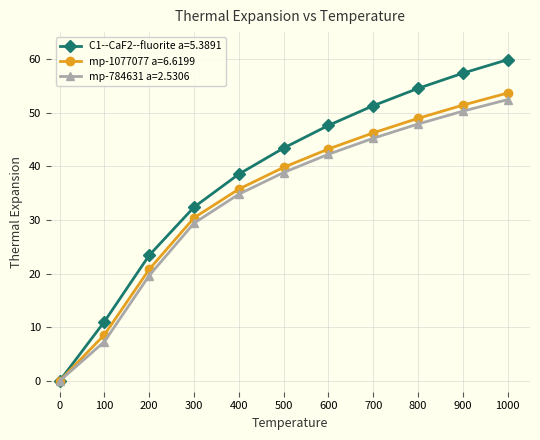

What is the sum of the mp-784631 a=2.5306 values at 500 and 400?

73.6